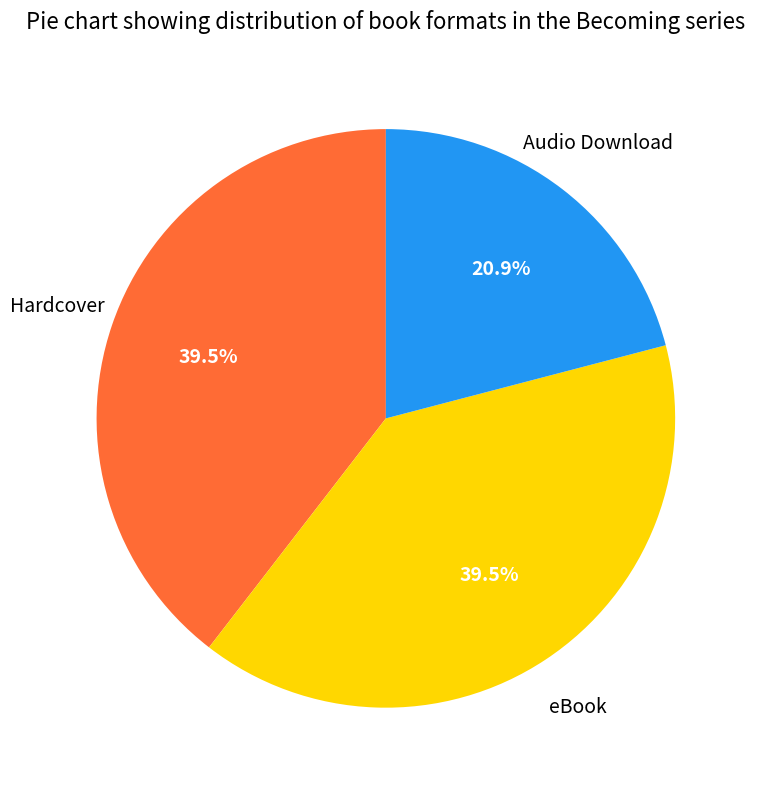

Is there any slice that represents more than half of the pie?

No